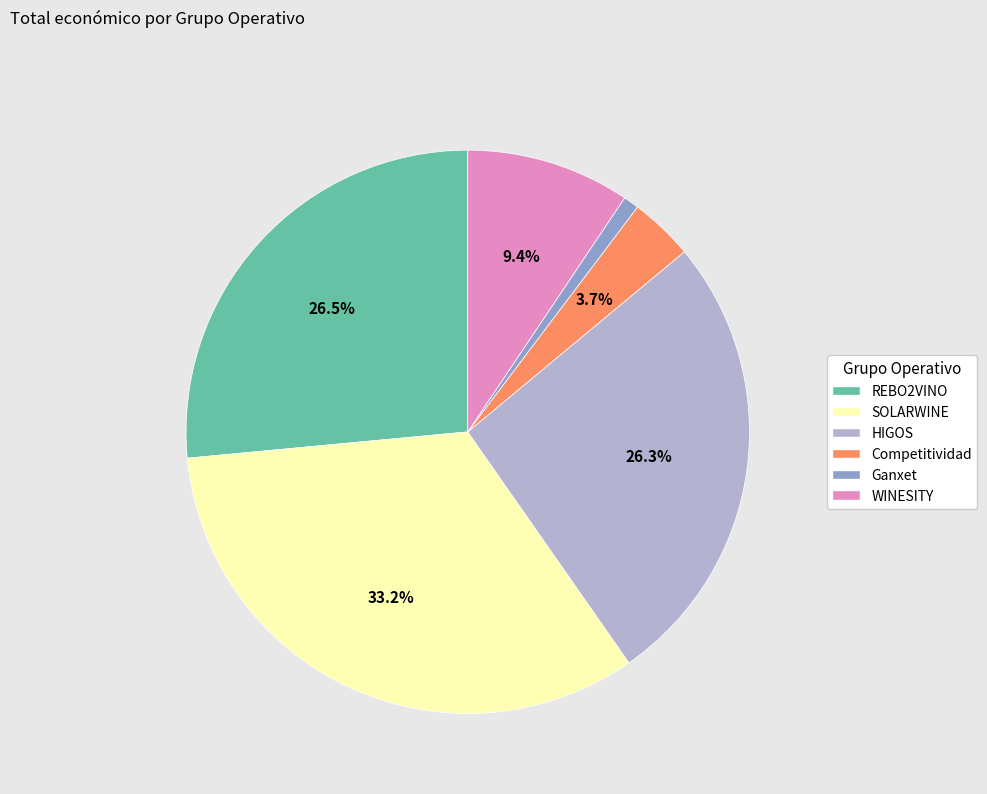

To the nearest percent, what is the difference between the largest and smallest slice percentages?

32%